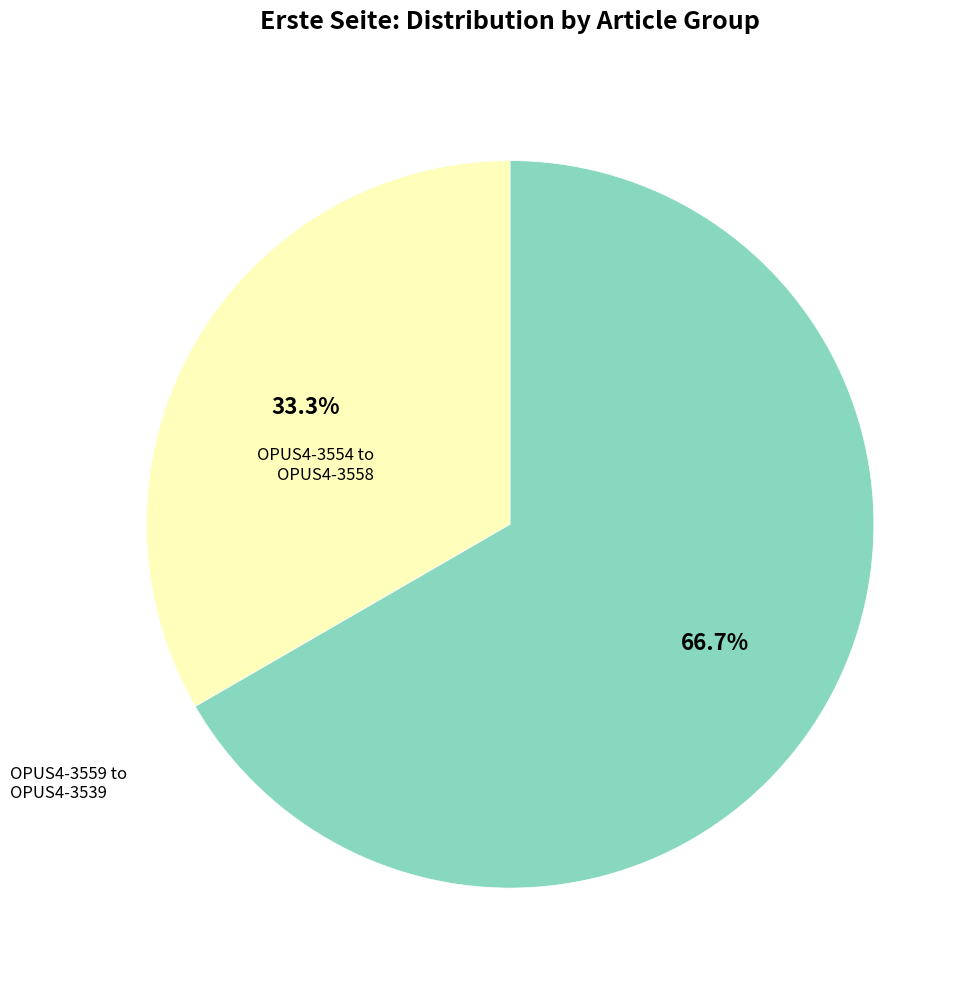

Is there a majority slice in this chart?

Yes